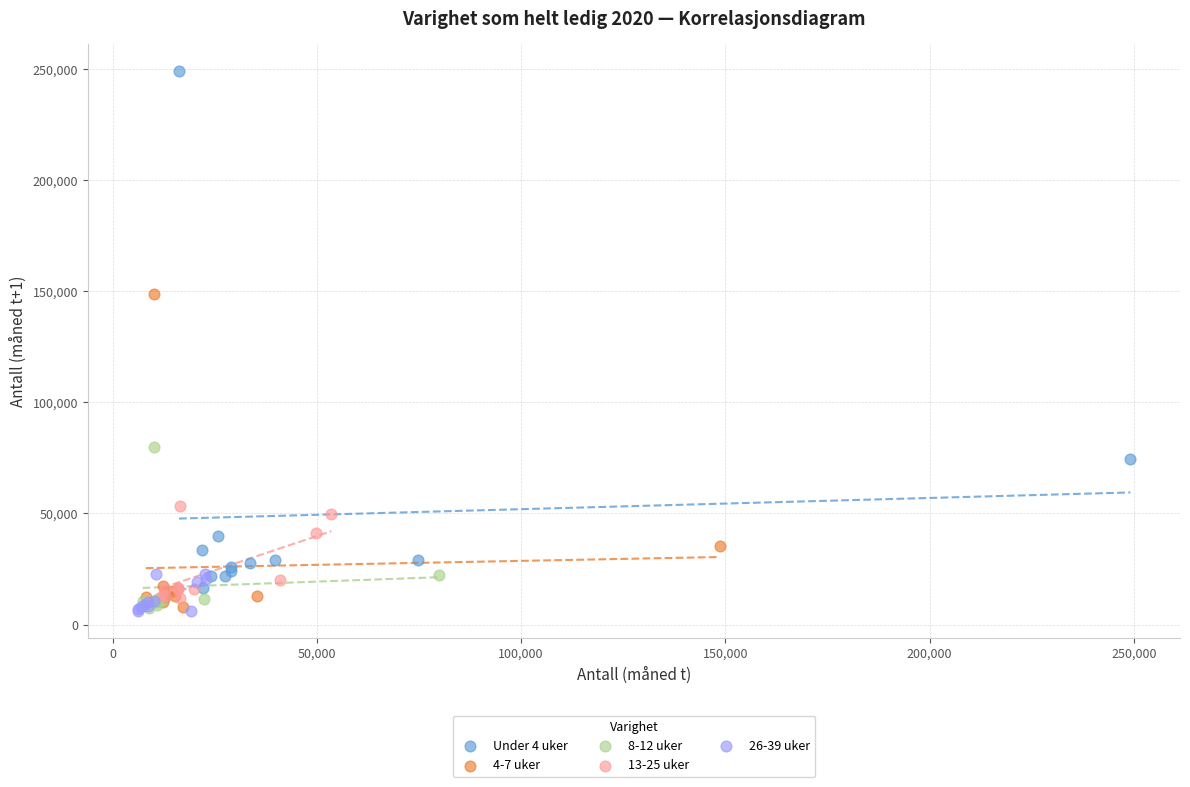

Which series reaches the maximum Y coordinate?

Under 4 uker